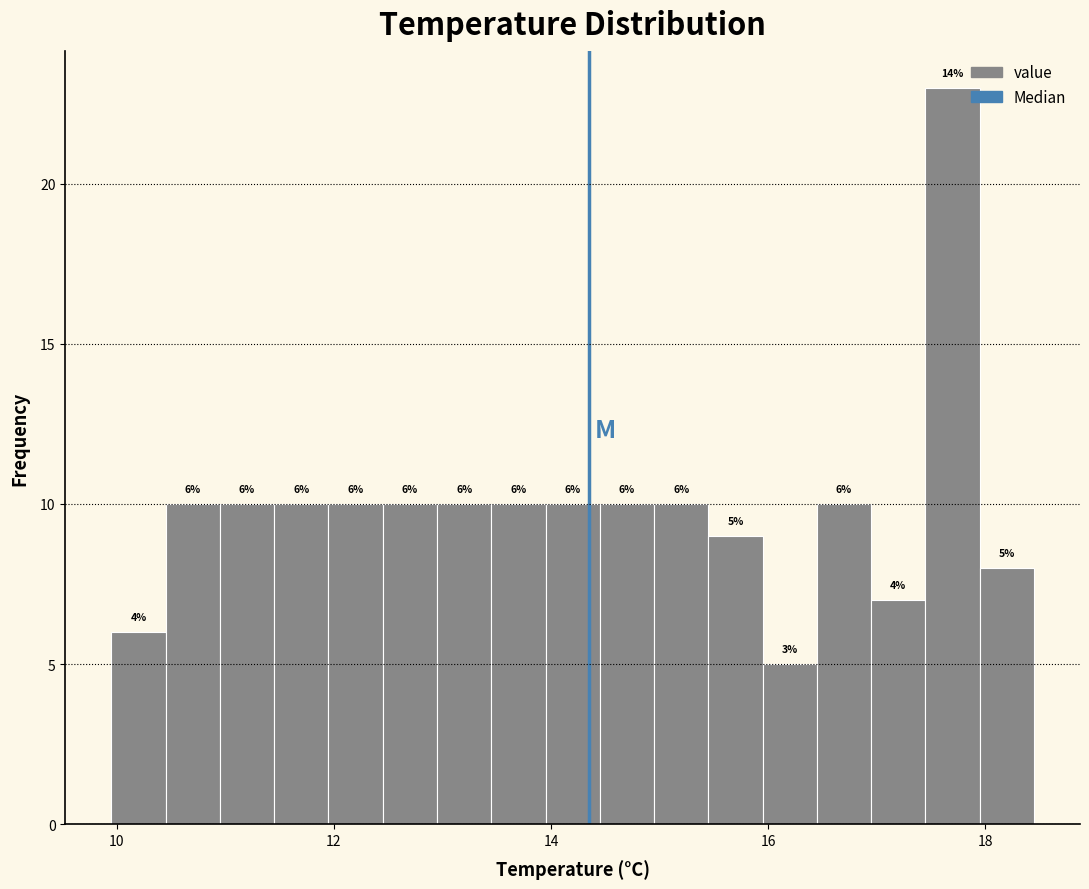

Read against the x-axis, roughly where is the centre of the tallest bar?

17.8